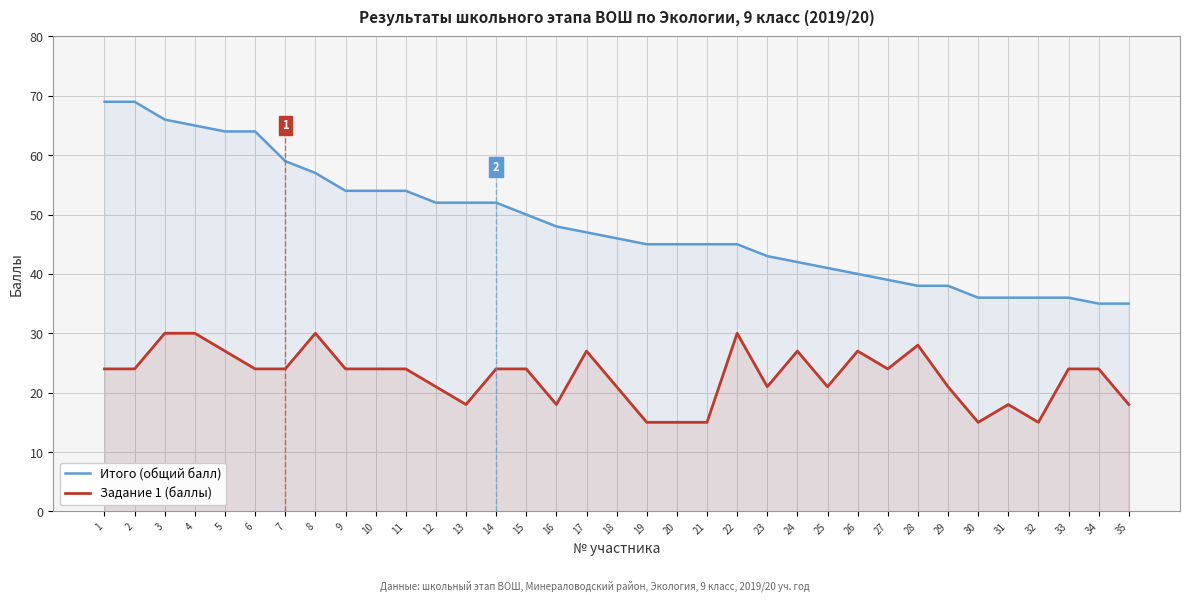

How many distinct data groups are displayed?

2